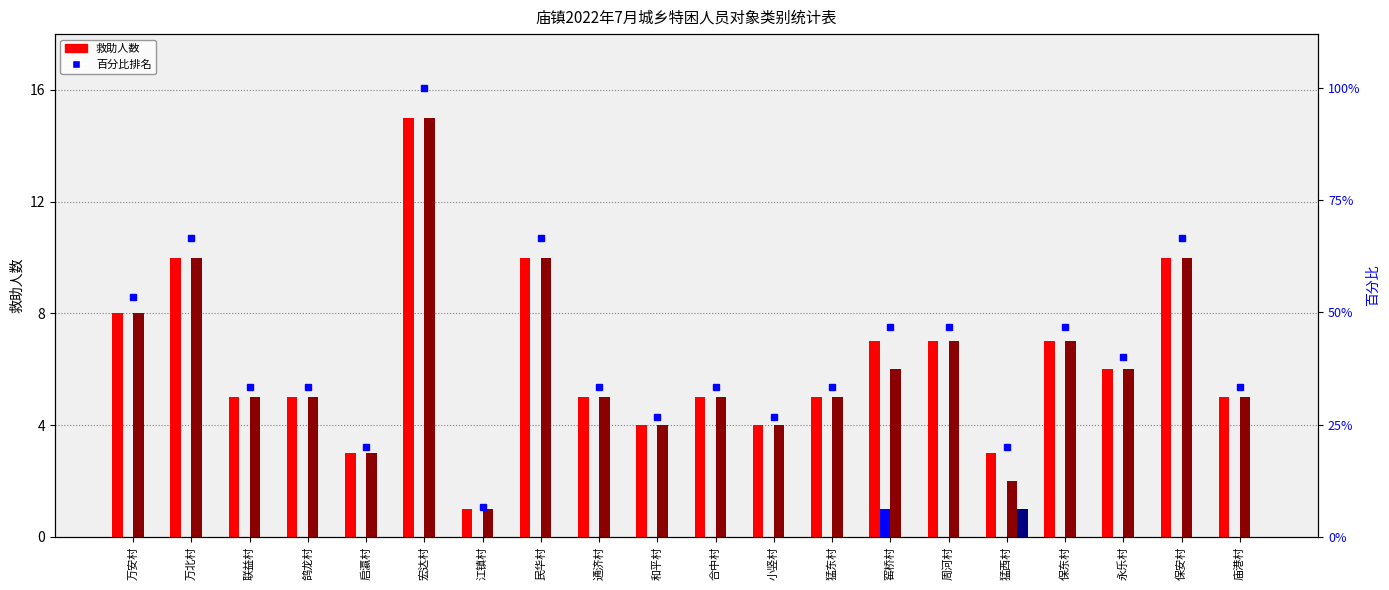

Between 万北村 and 合中村, which series saw the biggest shift?

百分比排名